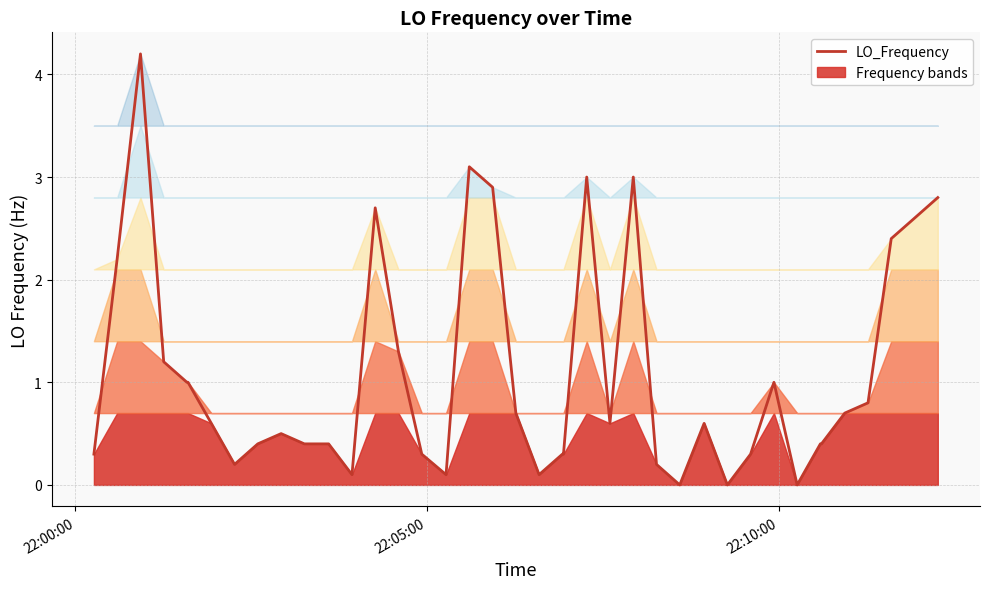

What is the maximum value for LO_Frequency?

4.2